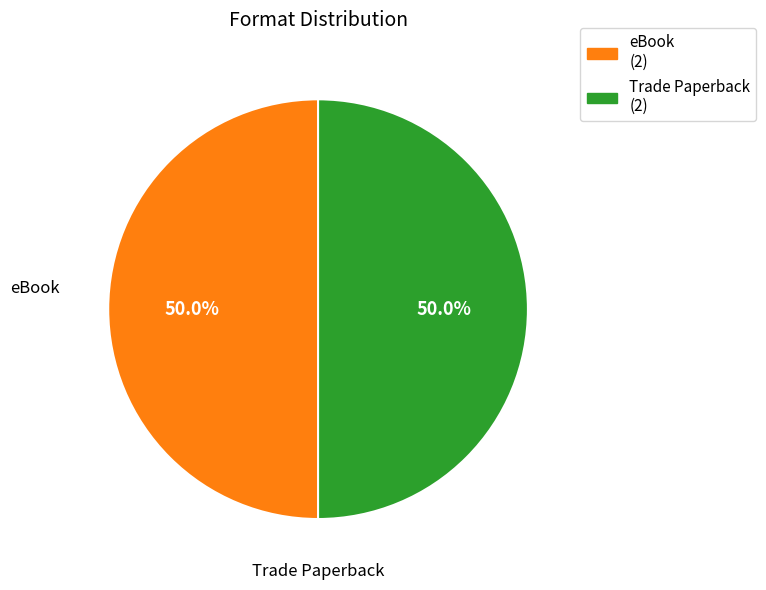

Is the sum of eBook (2) and Trade Paperback (2) greater than half?

Yes